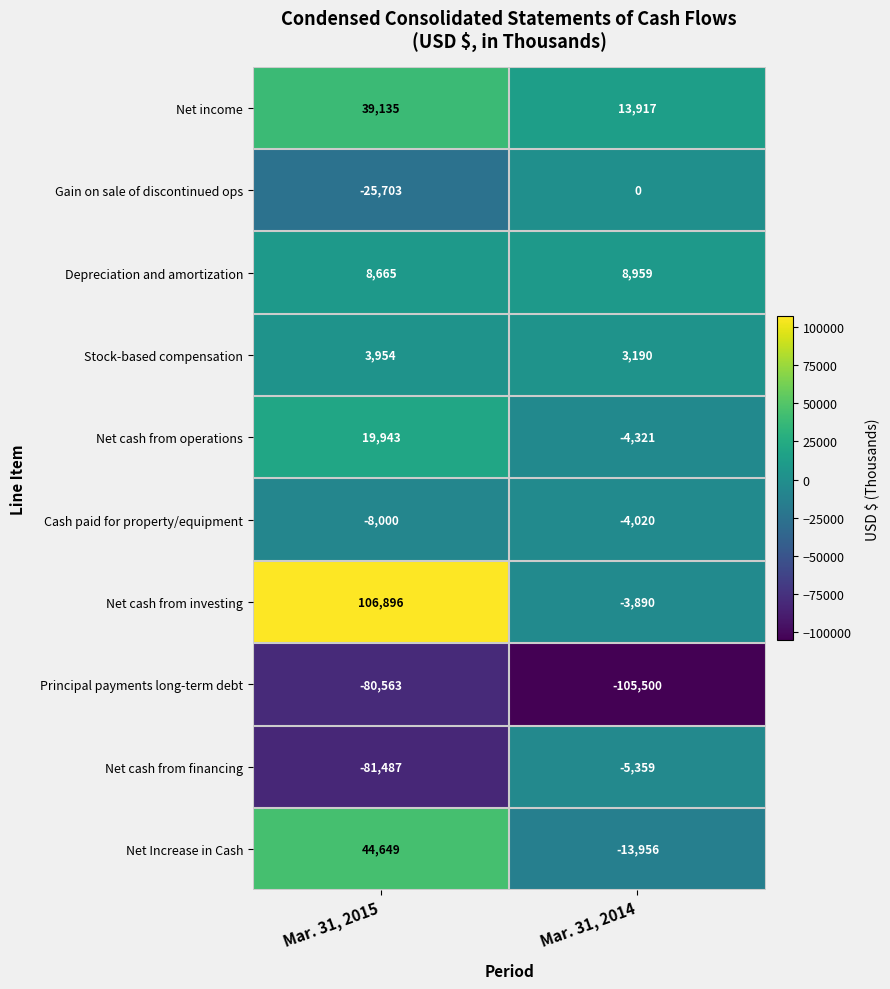

What is the total value across all series at Mar. 31, 2015?

27489